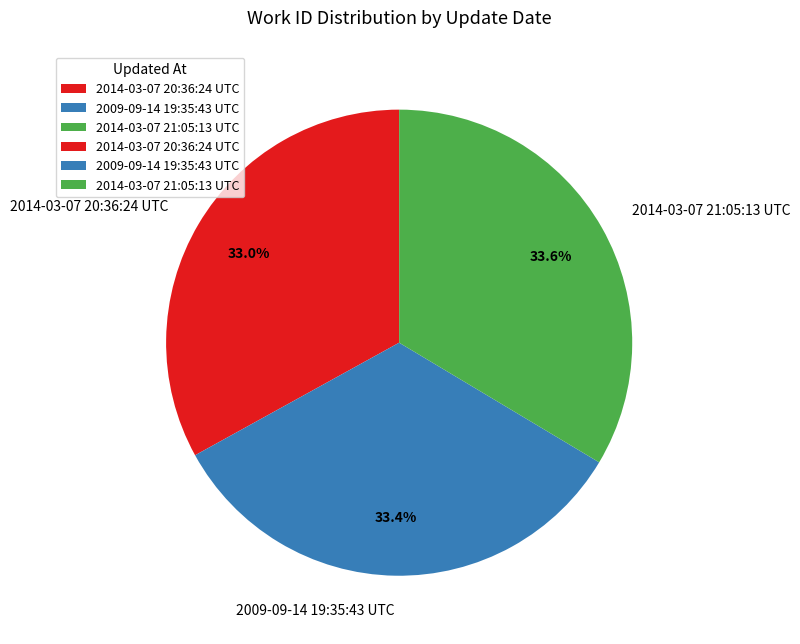

To the nearest percent, what is the difference between the largest and smallest slice percentages?

1%